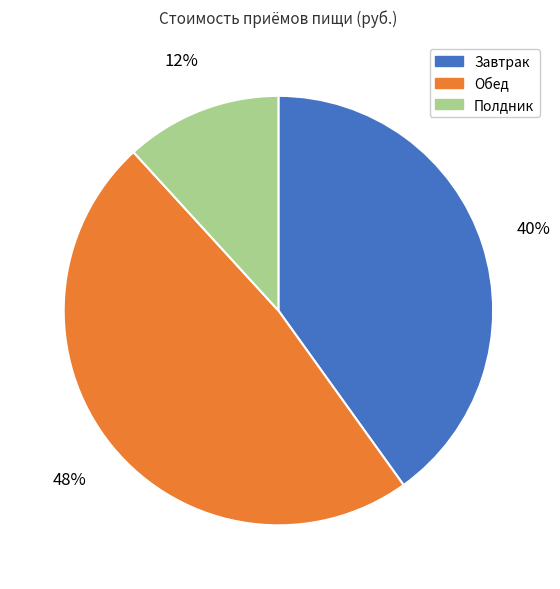

Is it true that Полдник is 21% of the pie?

False